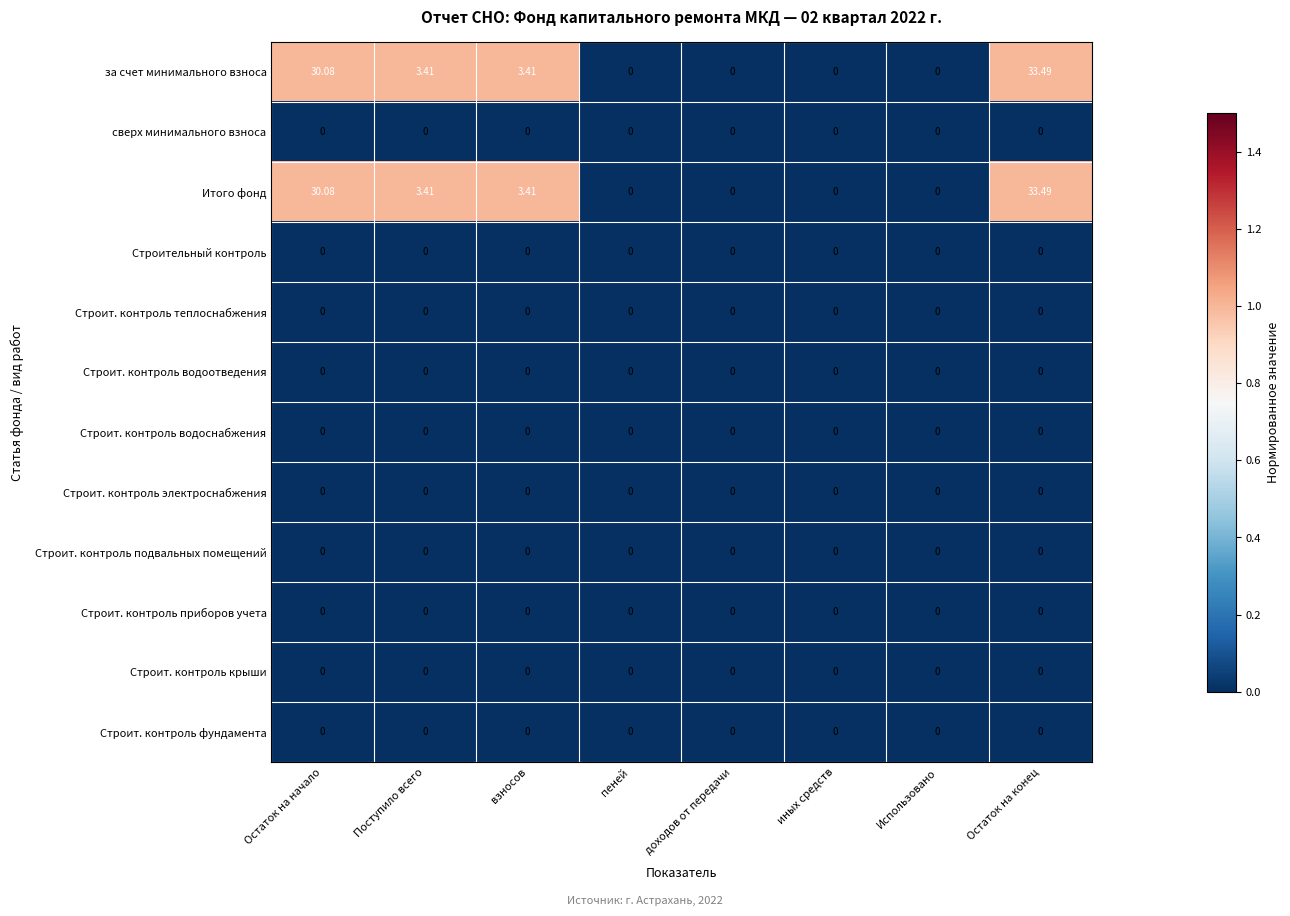

Is the value of Строит. контроль подвальных помещений at Использовано greater than the value of Итого фонд at Остаток на начало?

No